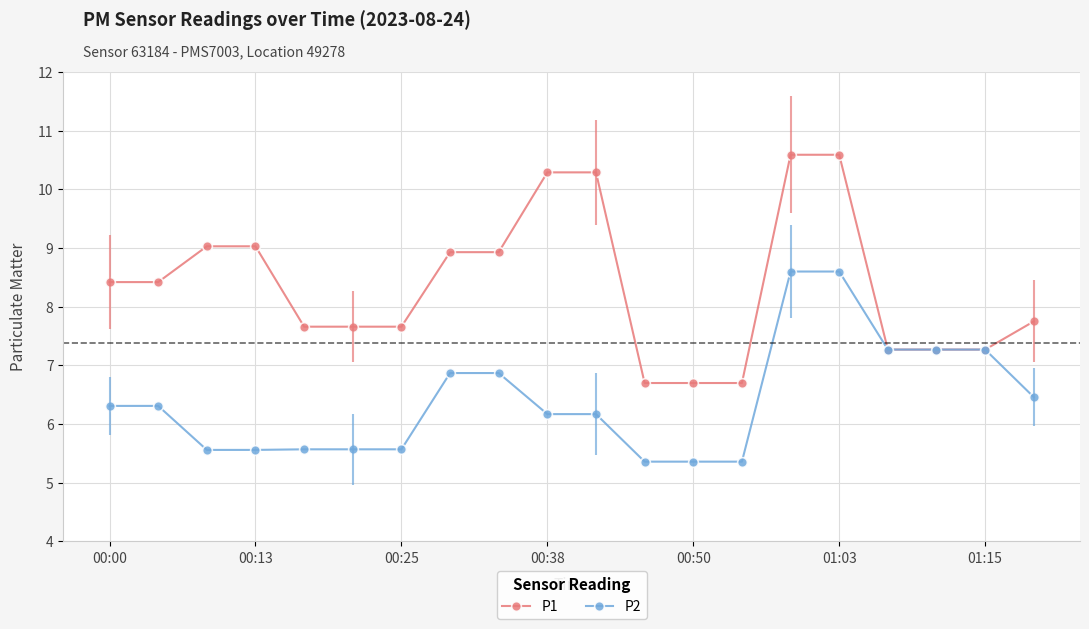

What is the difference between the maximum and second lowest values in the P2 series?

3.2